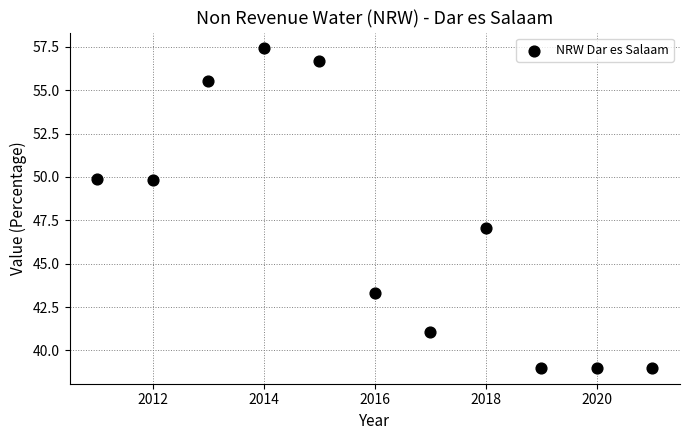

What is the average X value?

2016.0